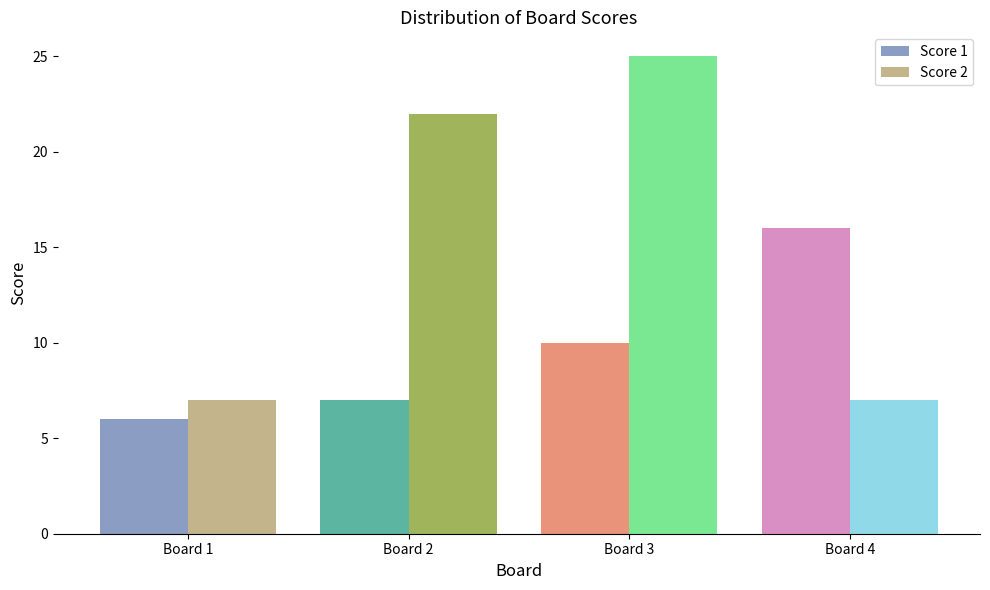

Does the chart contain any negative values?

No